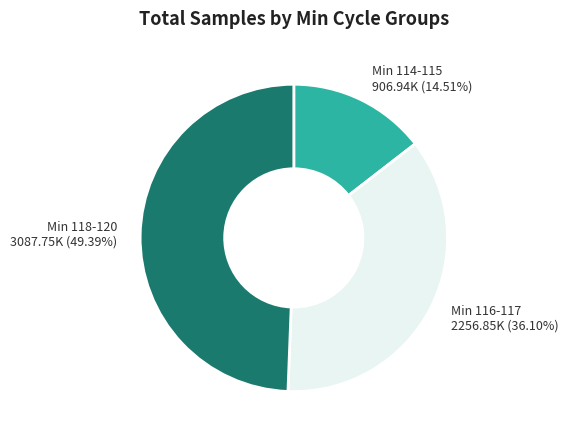

How many segments does this pie chart have?

3